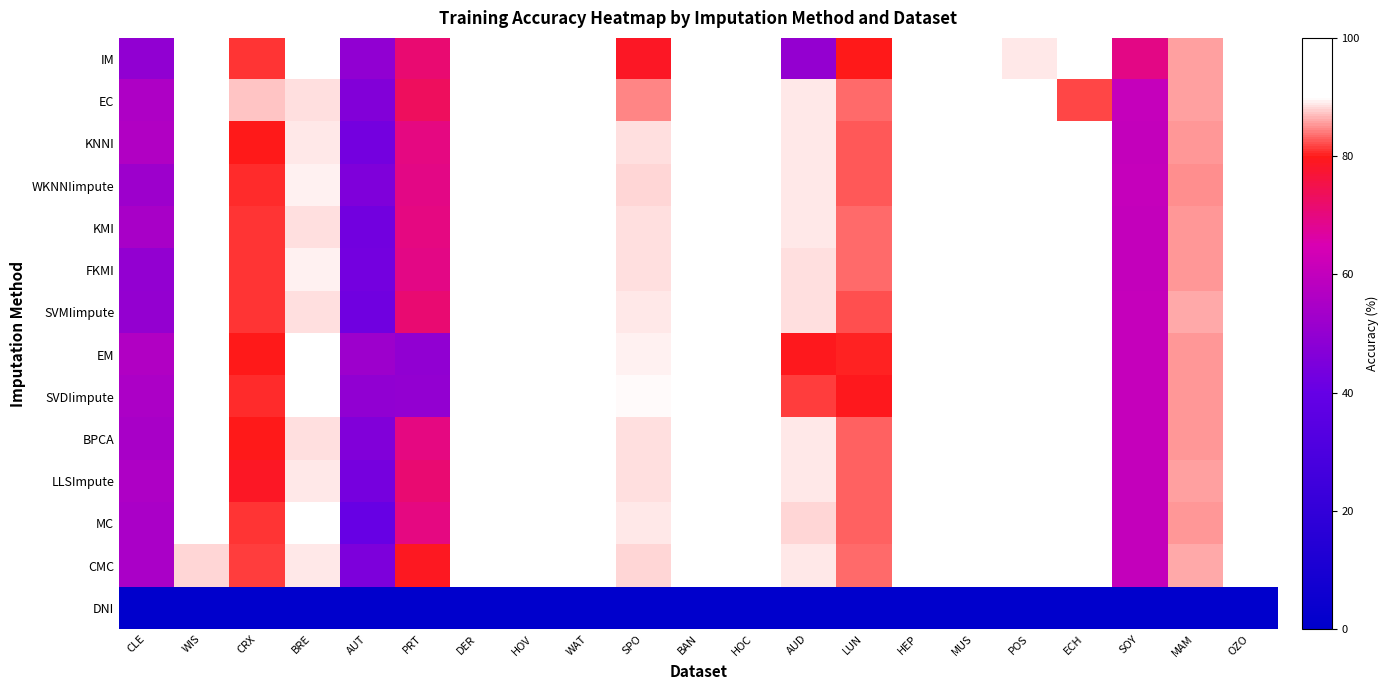

Which has a higher value, BRE or POS?

BRE